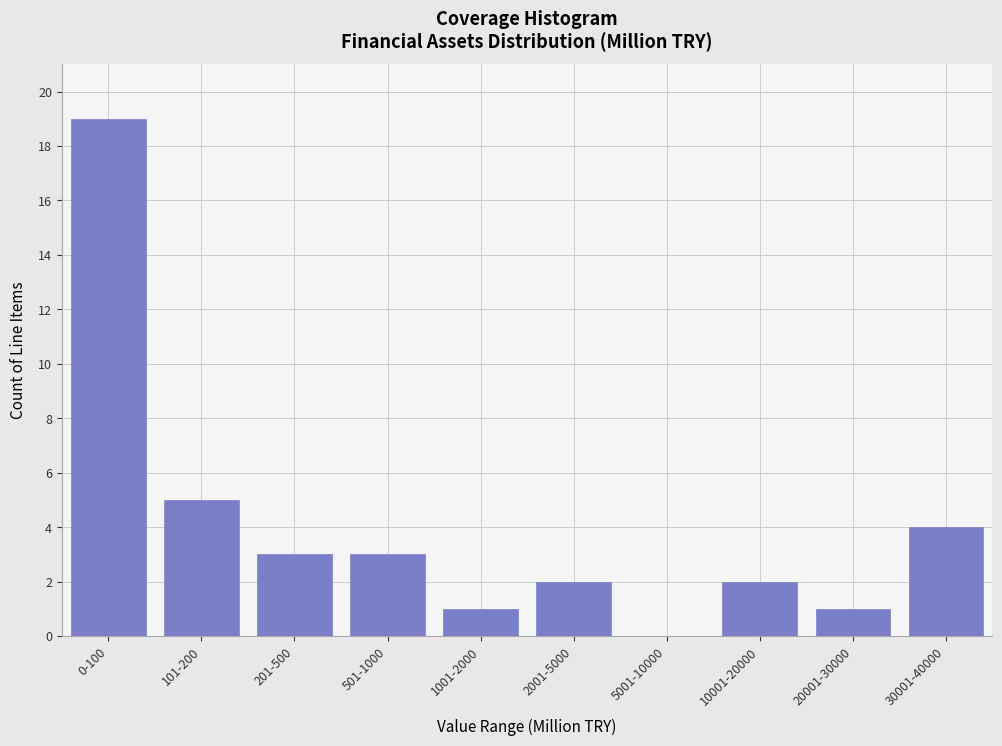

Reading left to right, extract all data points from this chart.

0-100=19	101-200=5	201-500=3	501-1000=3	1001-2000=1	2001-5000=2	5001-10000=0	10001-20000=2	20001-30000=1	30001-40000=4